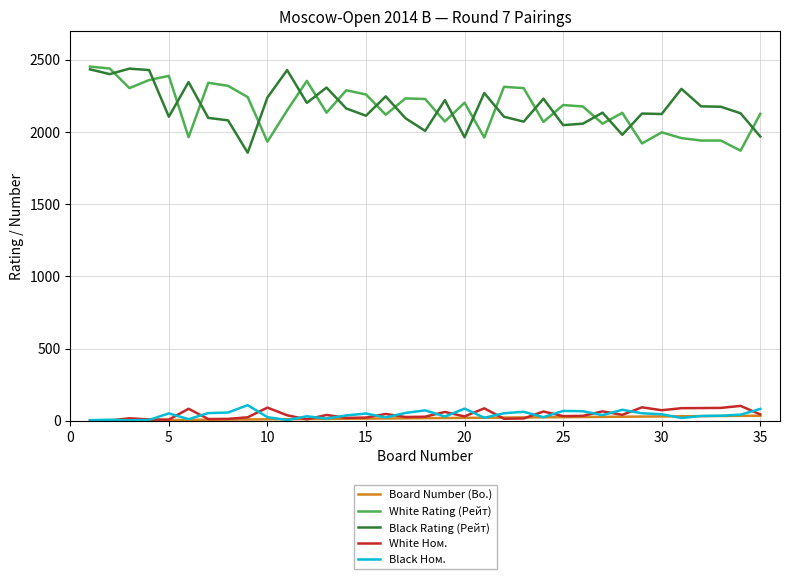

What is the greatest value displayed?

2452